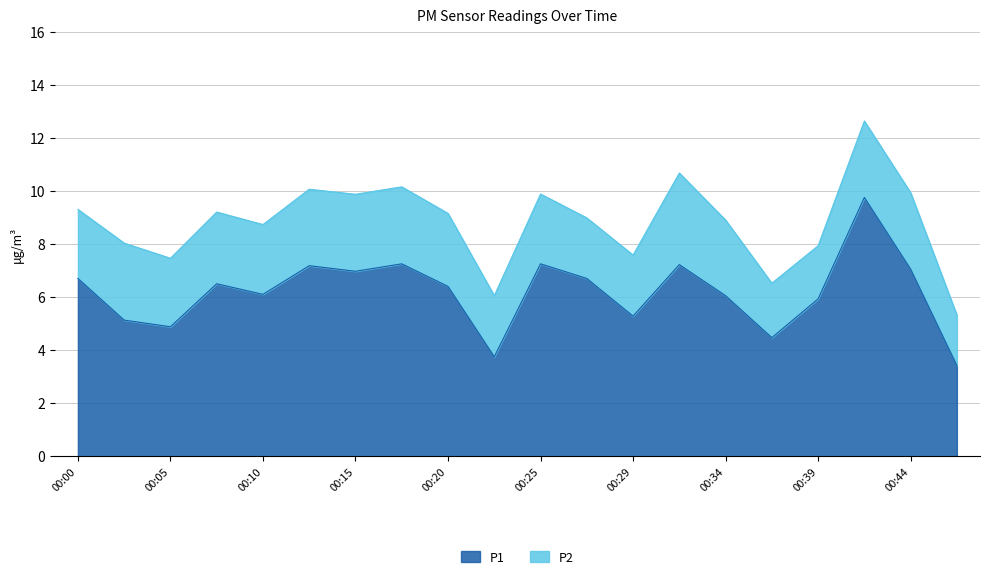

Where is the first local minimum?

00:05